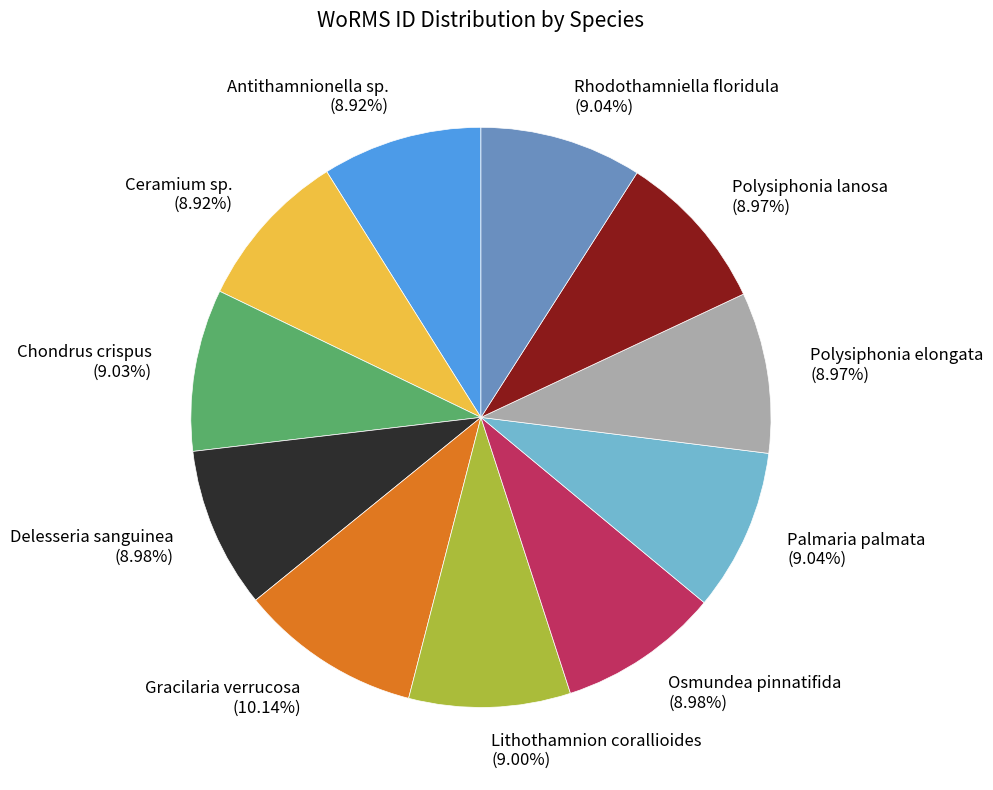

How many slices are in this pie chart?

11